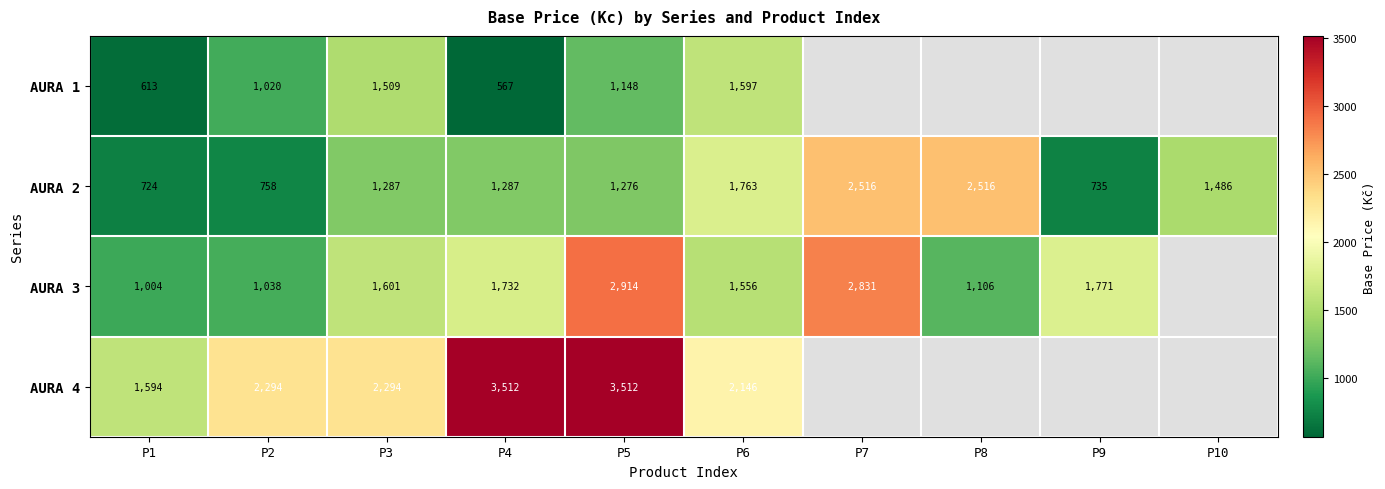

How many categories are shown in the chart?

10